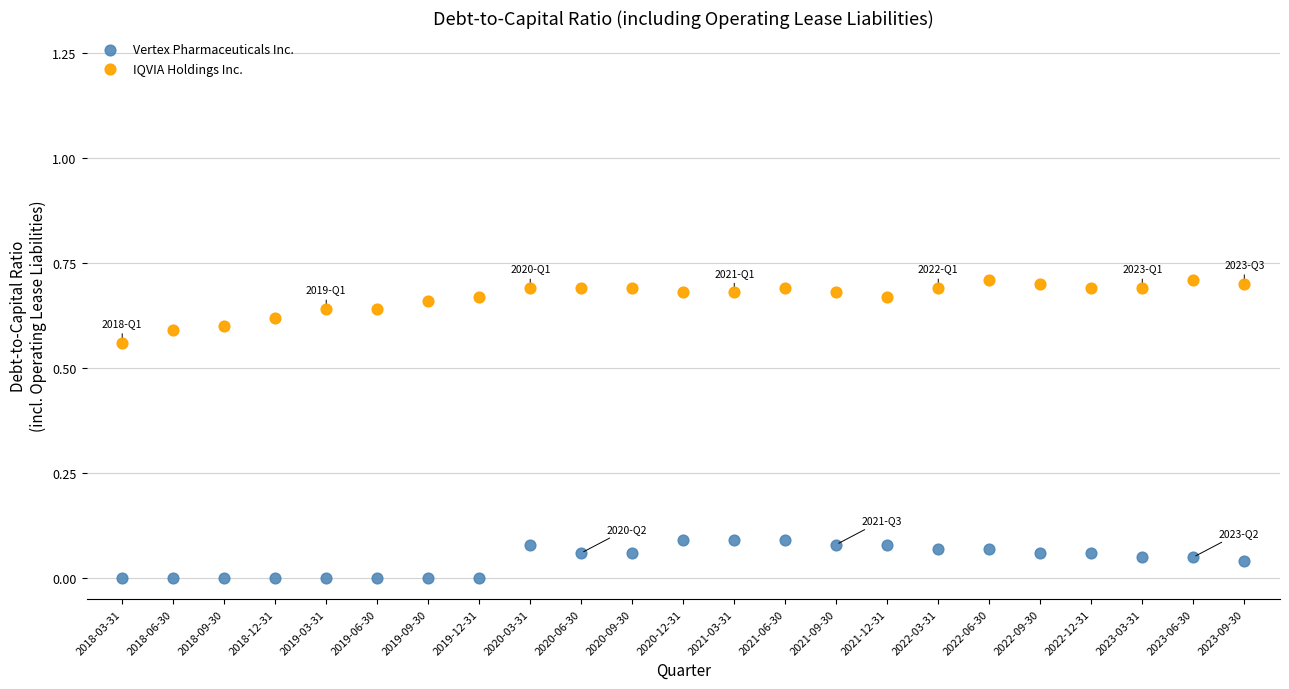

Which series has the widest spread of Y values?

IQVIA Holdings Inc.